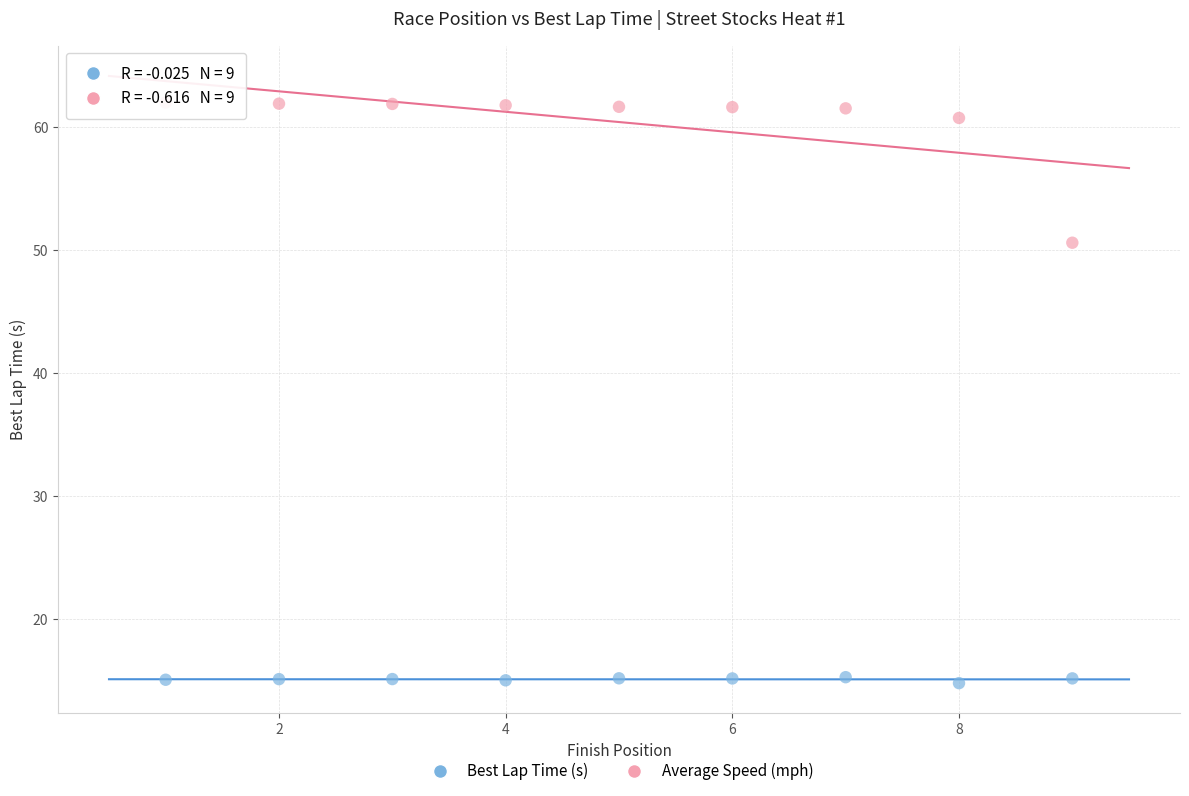

Which series has the widest spread of Y values?

Average Speed (mph)